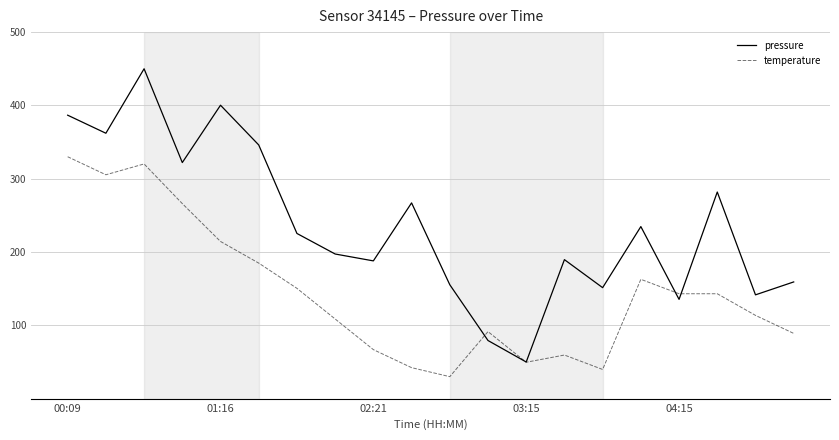

Which series has the widest spread of values?

pressure